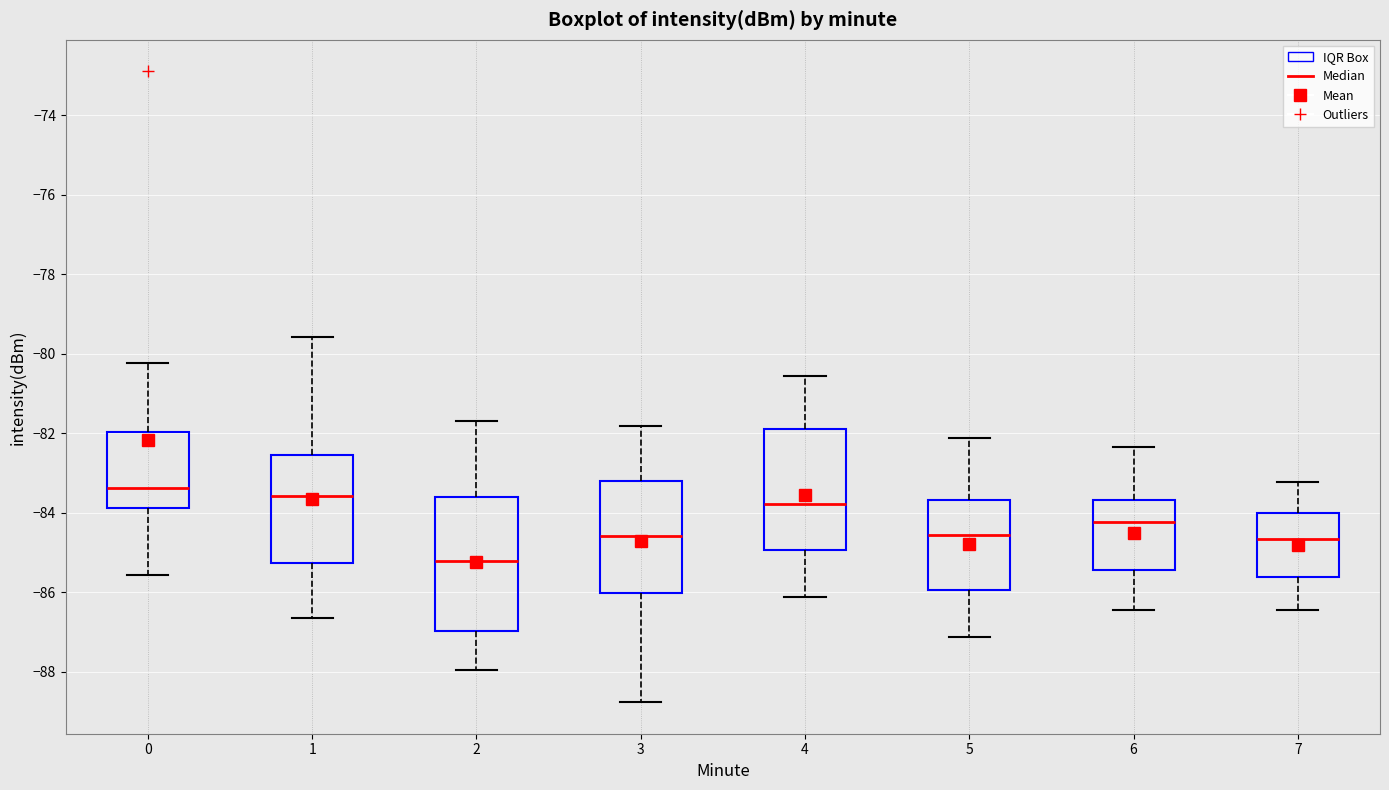

Where is the lower edge of the box at x = 3 on the y-axis? The values are not printed on the chart, so give them approximately, as read against the axis.

-86.0